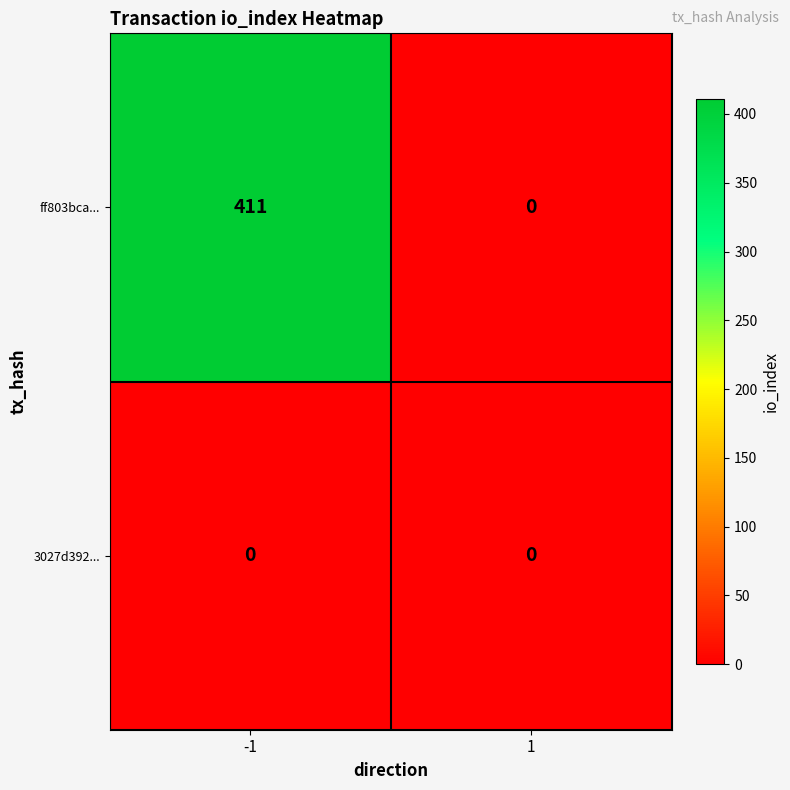

At how many categories does at least one series exceed 115?

1